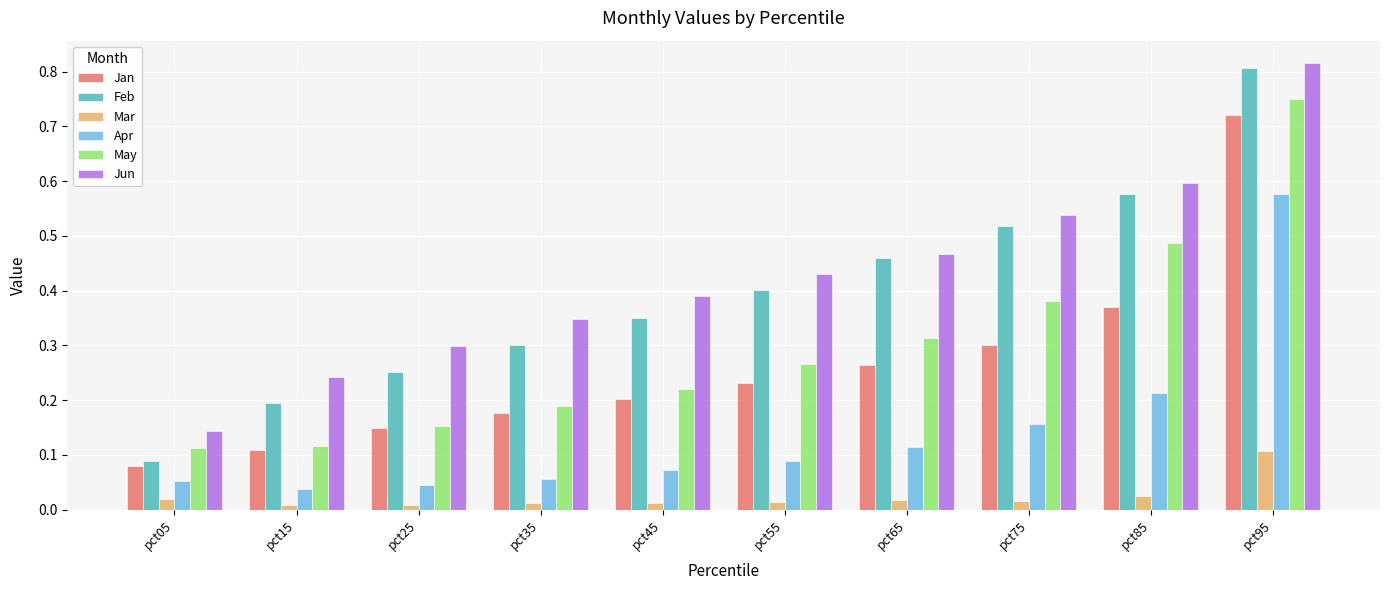

True or false: Jan has a value of 0.2 at pct45.

True